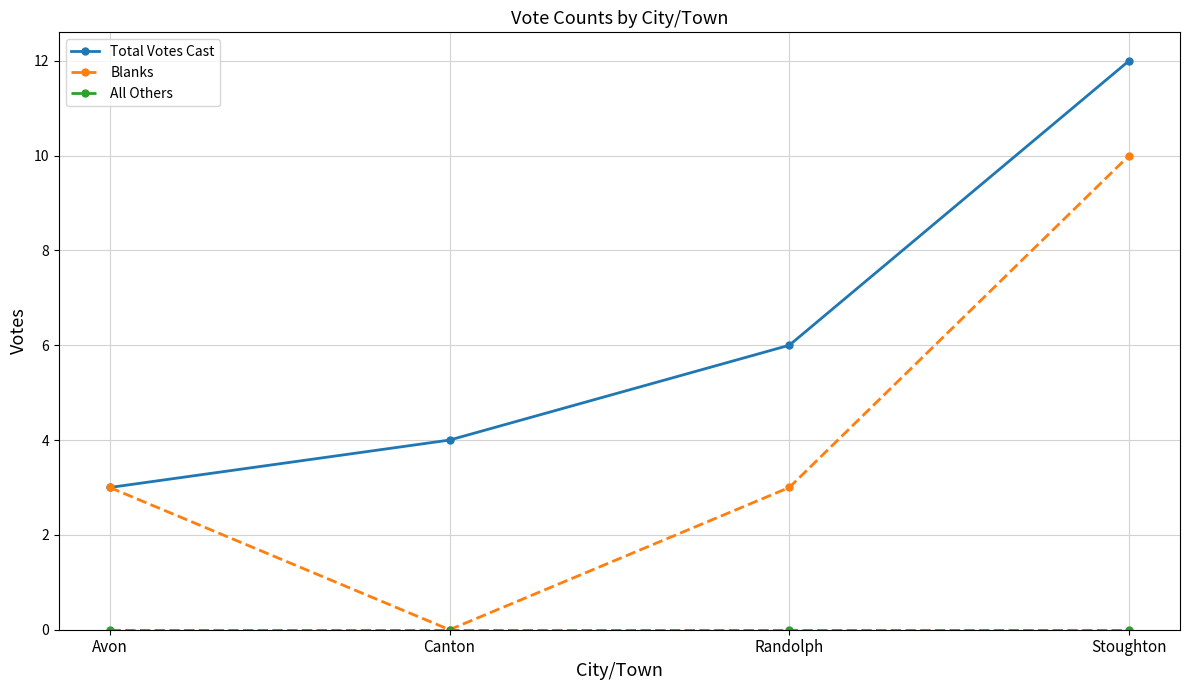

What position from the left is Canton?

2